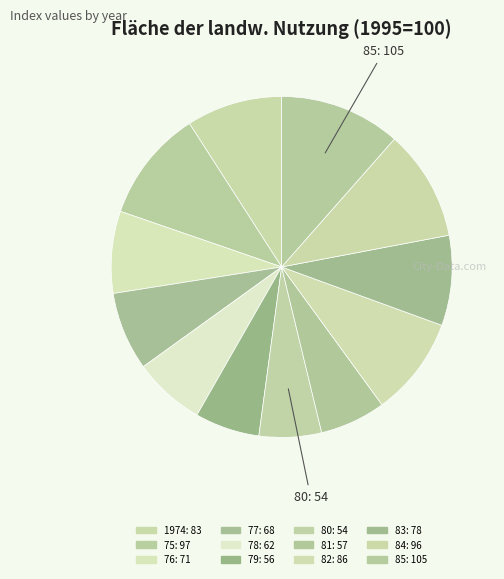

Combined, do 85 and 80 account for over 50%?

No